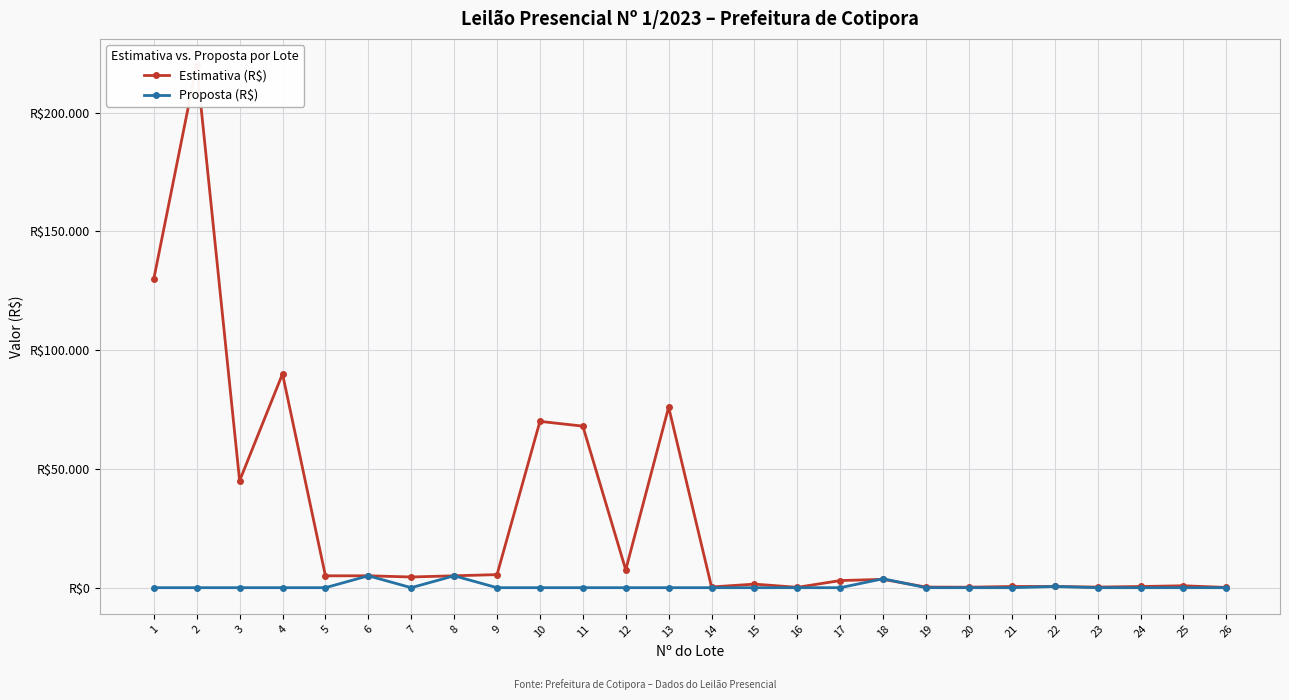

At how many categories does at least one series exceed 109444?

2